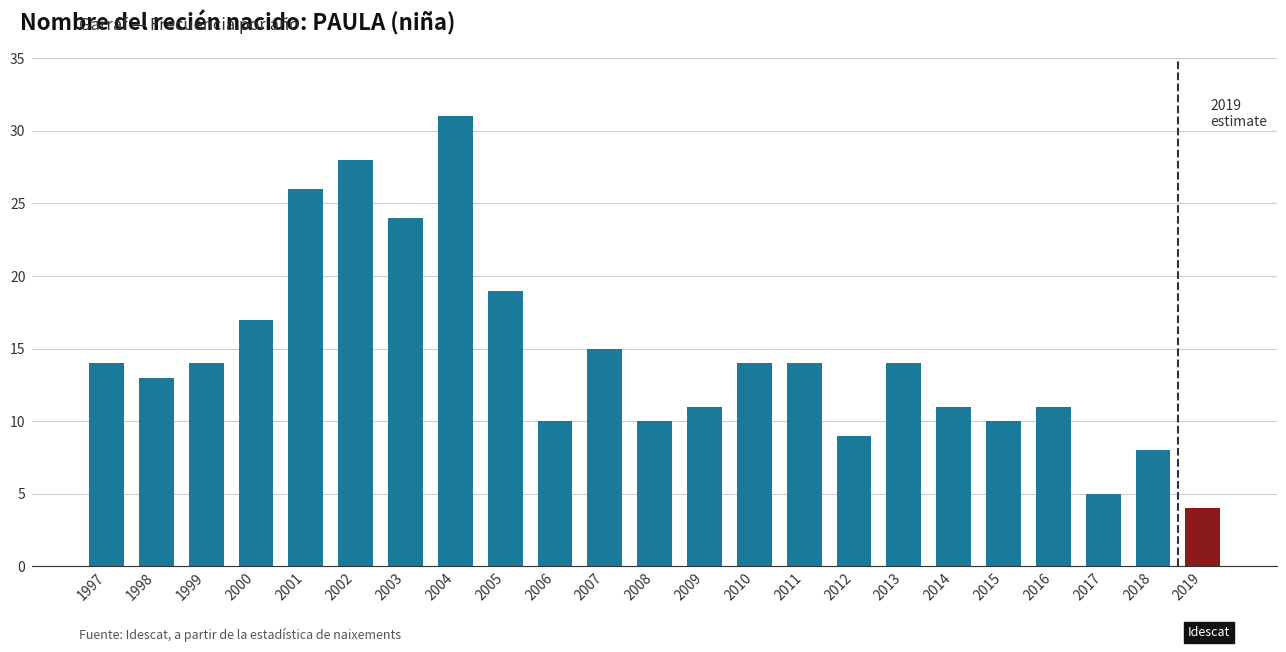

What is the difference between the second highest and second lowest values?

23